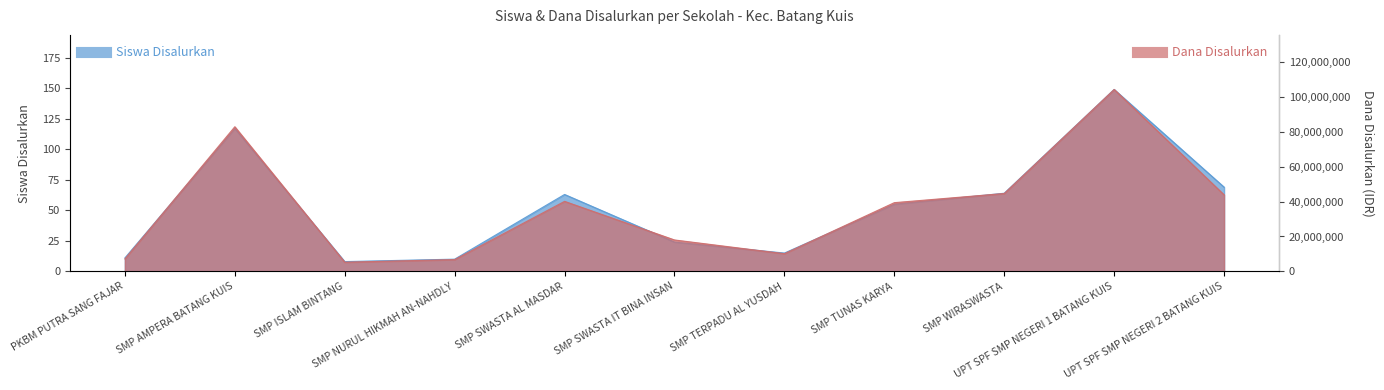

The Siswa Disalurkan series shows 11 at SMP ISLAM BINTANG. True or false?

False